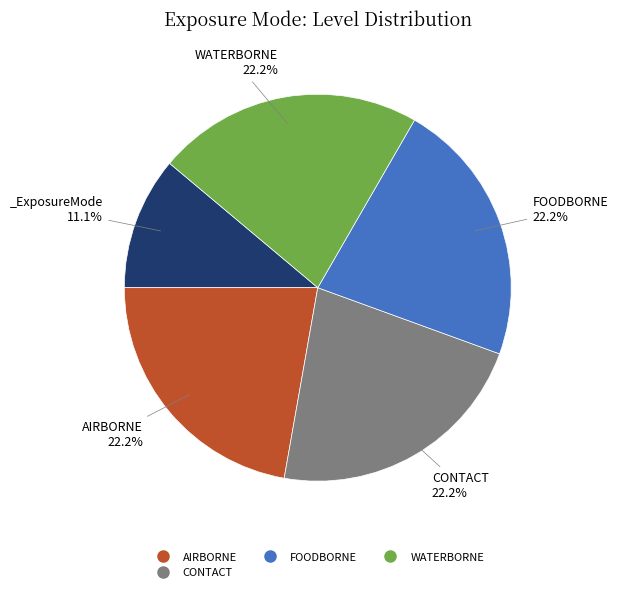

Is there any slice that represents more than half of the pie?

No